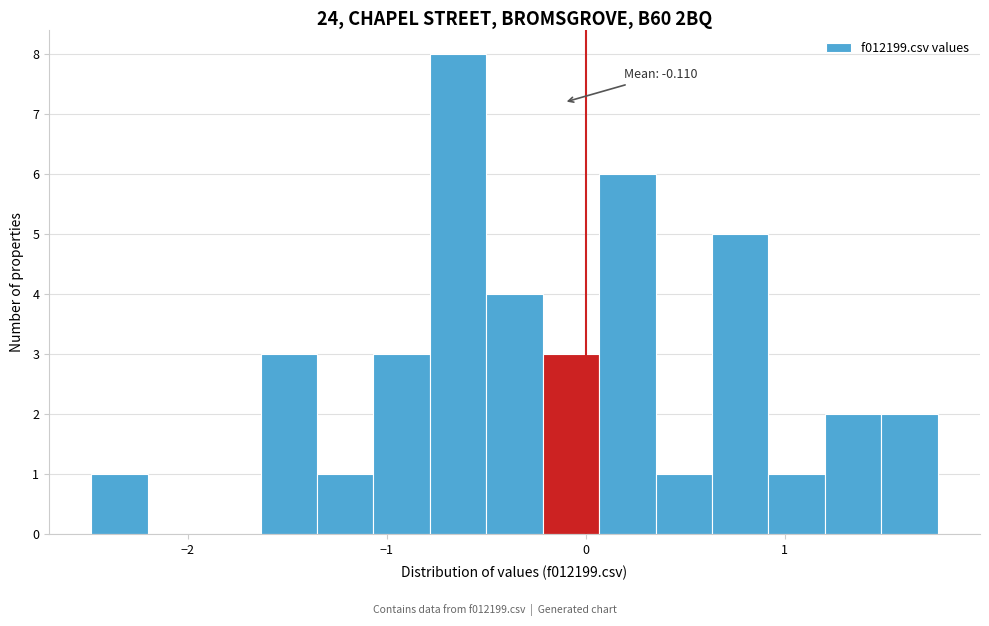

Around what value on the x-axis is the tallest bar? Give the approximate position of its centre, as read against the axis.

-0.6